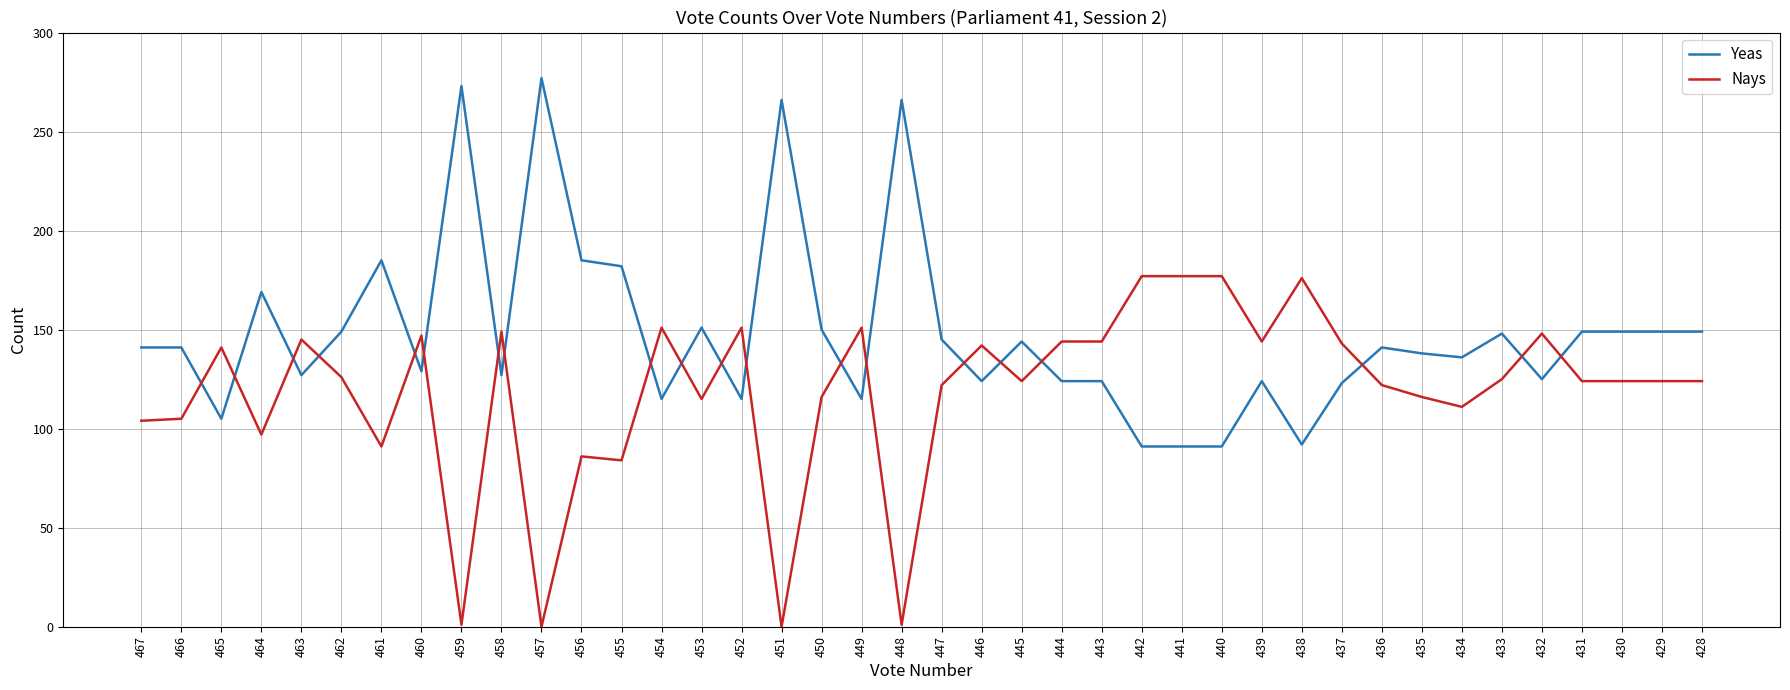

What is the maximum value for Nays?

177